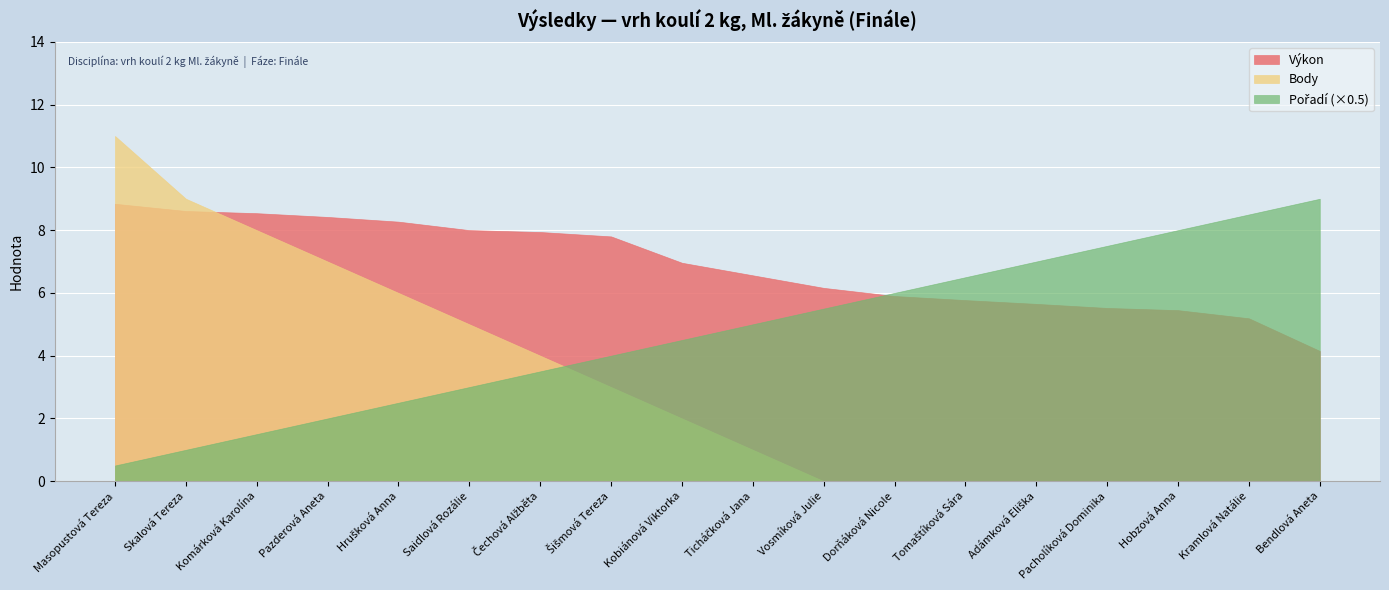

True or false: Pořadí has more than 0 points higher than both neighbors.

False